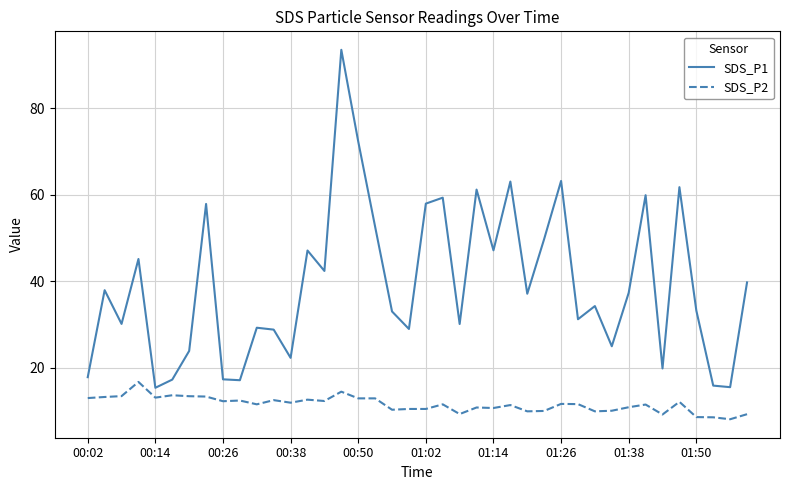

Does the chart display data point markers on the line(s)?

No